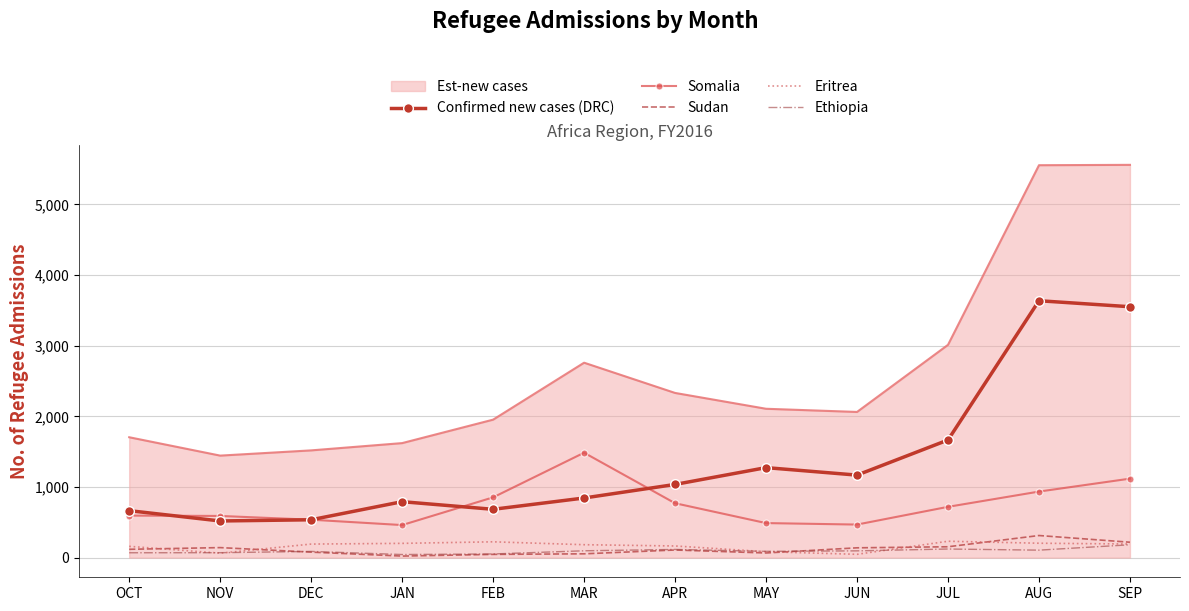

What is the difference between the maximum and minimum values in the Eritrea series?

185